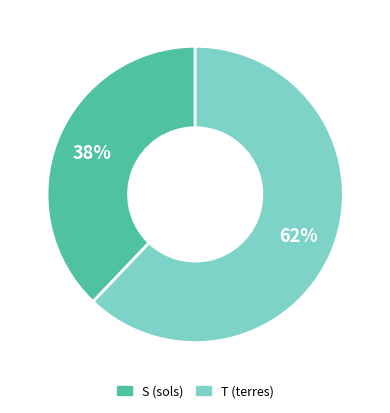

How many segments does this pie chart have?

2